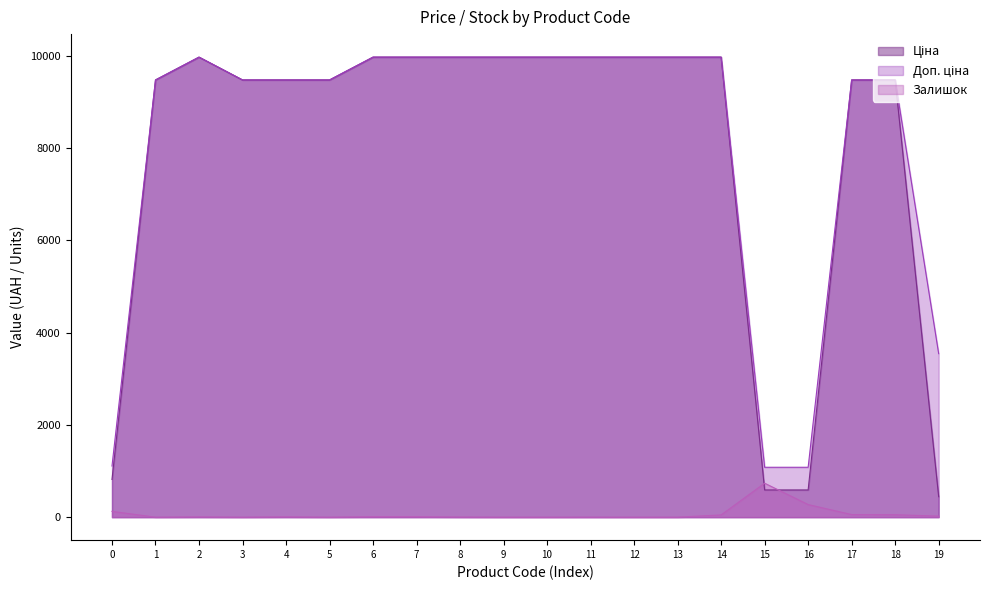

Which series has the widest spread of values?

Ціна